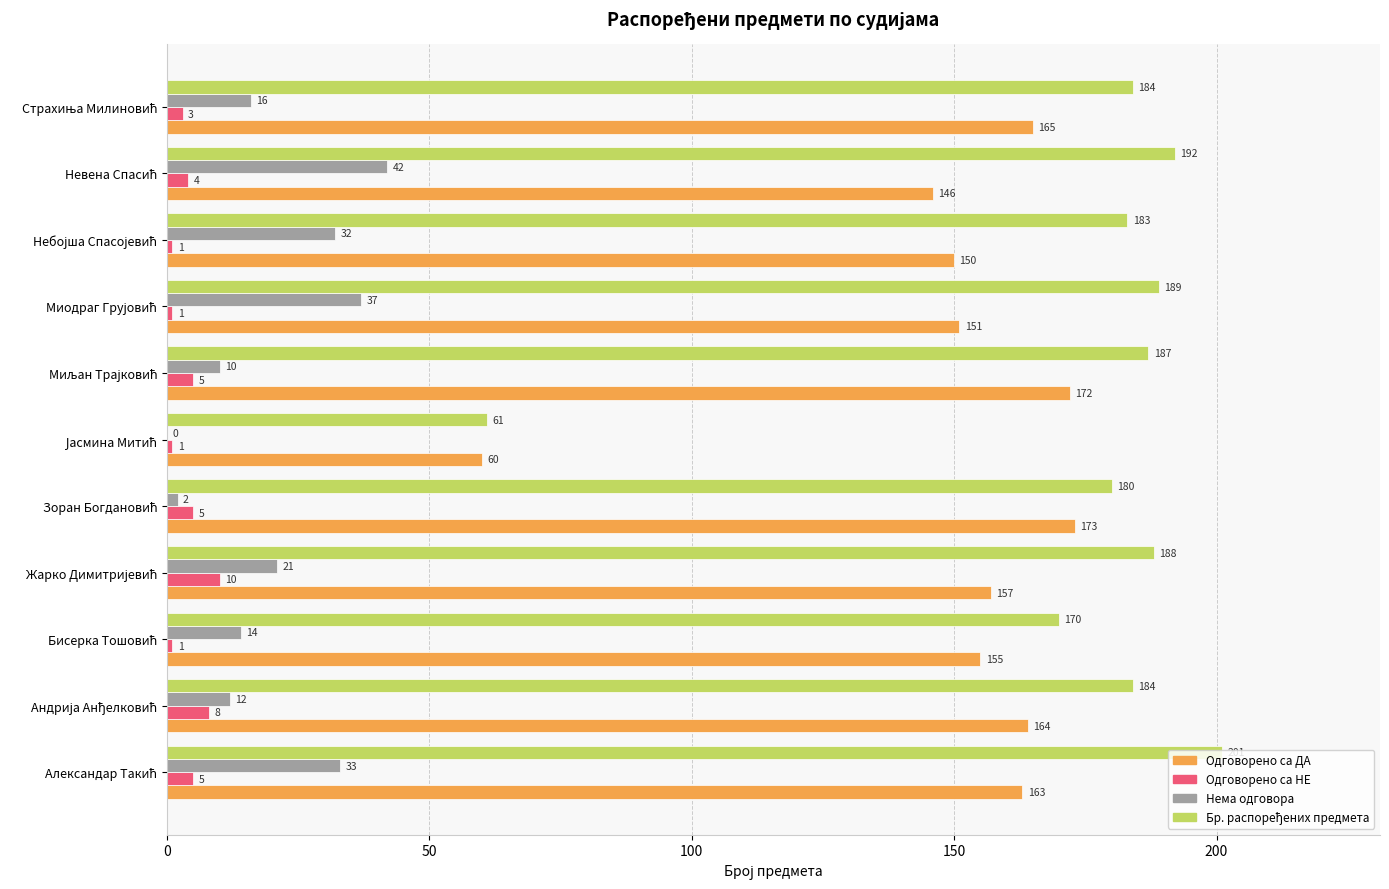

What is the maximum value shown in the chart?

201